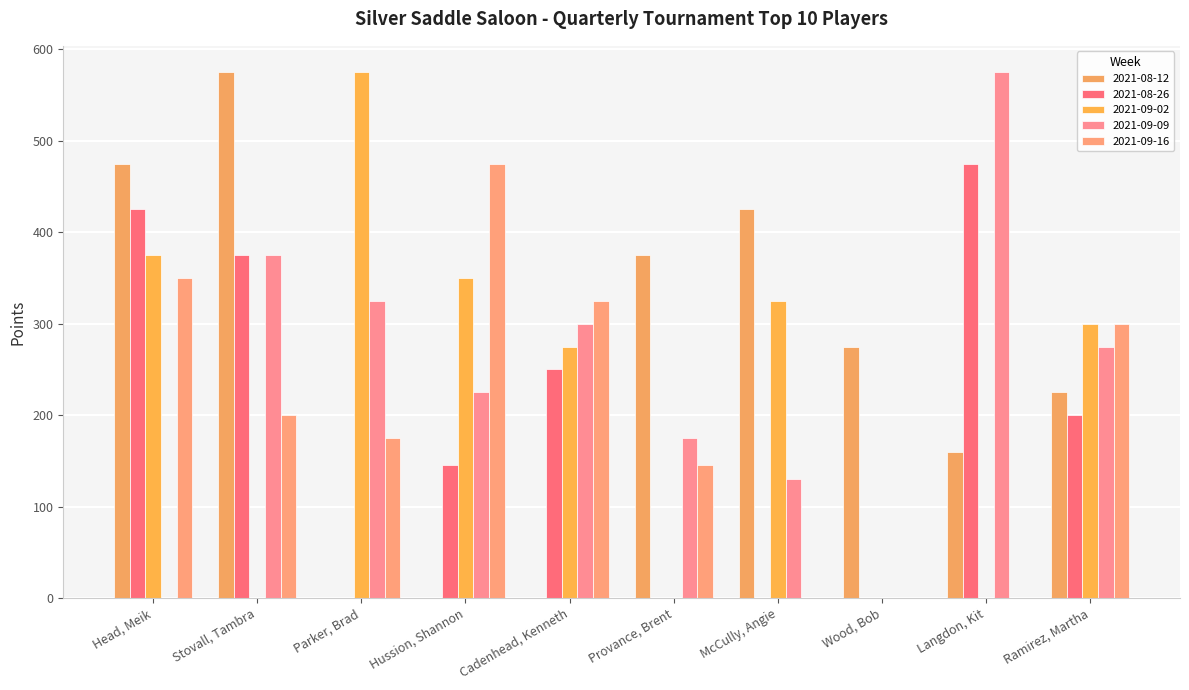

Is it true that 2021-09-09 equals 175 at Provance, Brent?

True